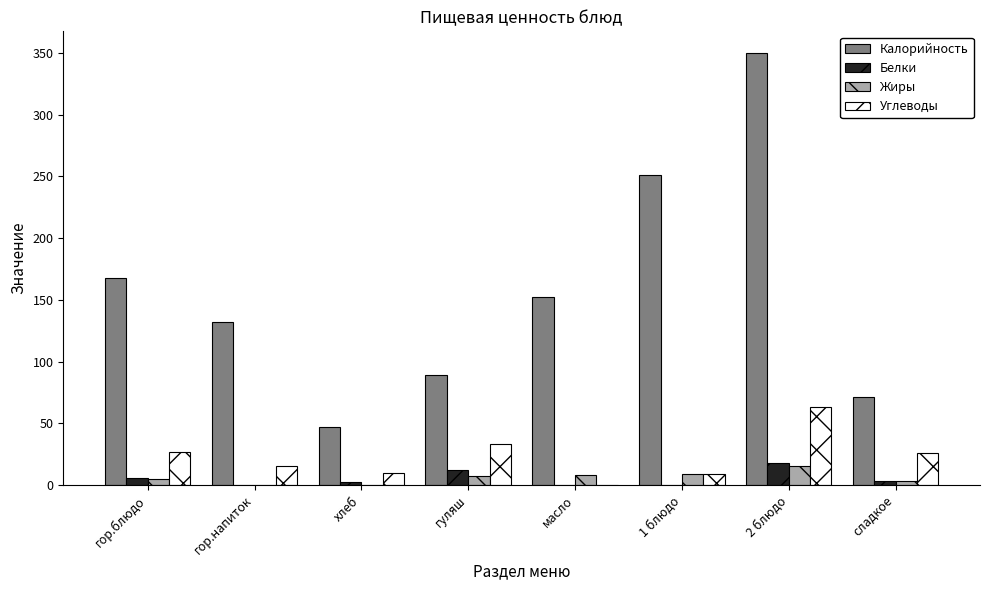

Are the bars grouped side by side (vs. stacked)?

Yes